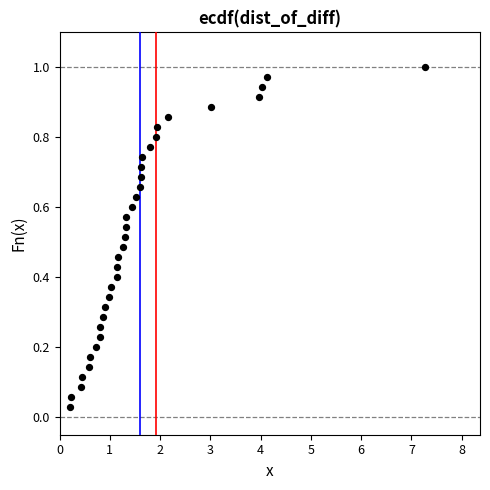

What is the range of X values (max minus min)?

7.1